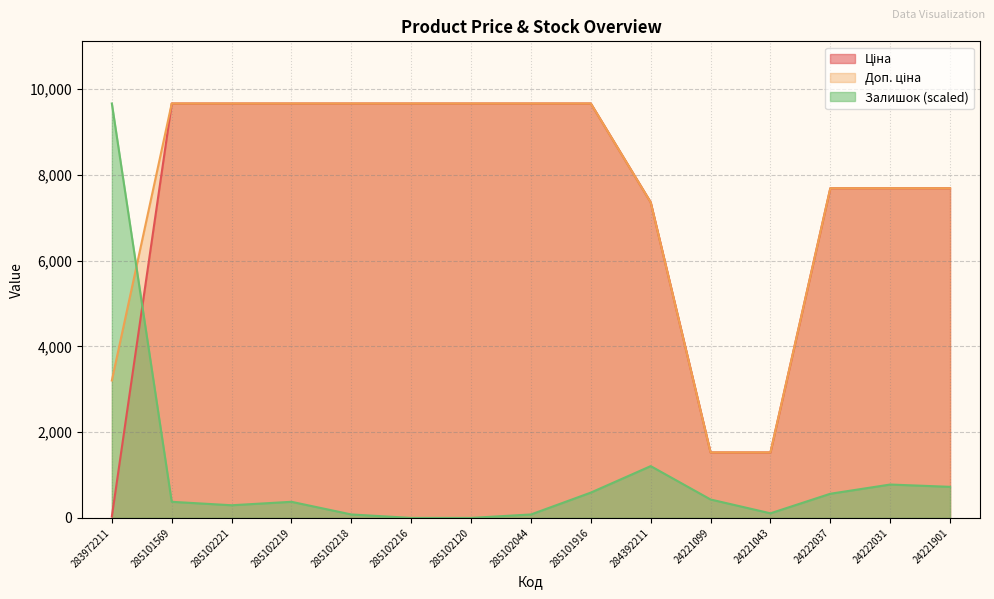

How many values in Залишок are above zero?

13